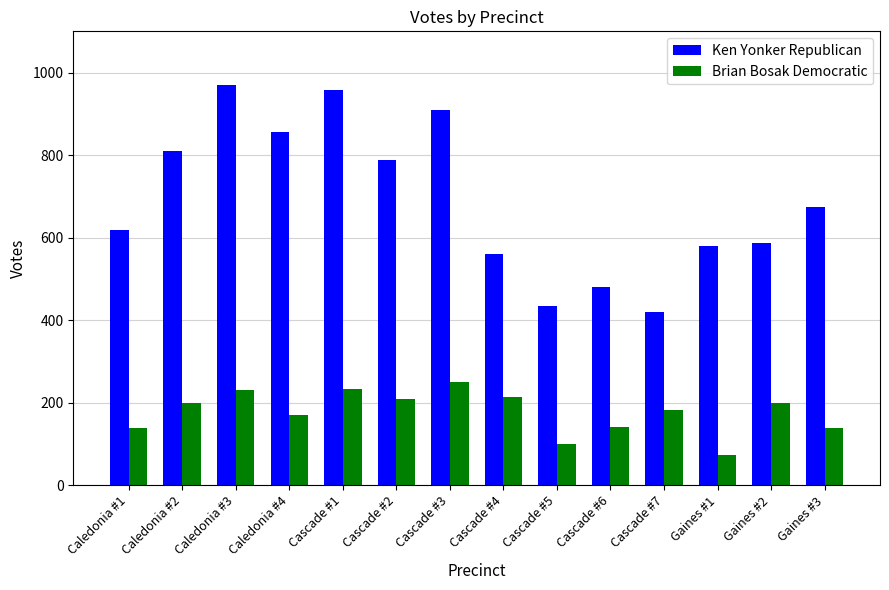

The value of Ken Yonker Republican at Caledonia #1 is 1108. True or false?

False